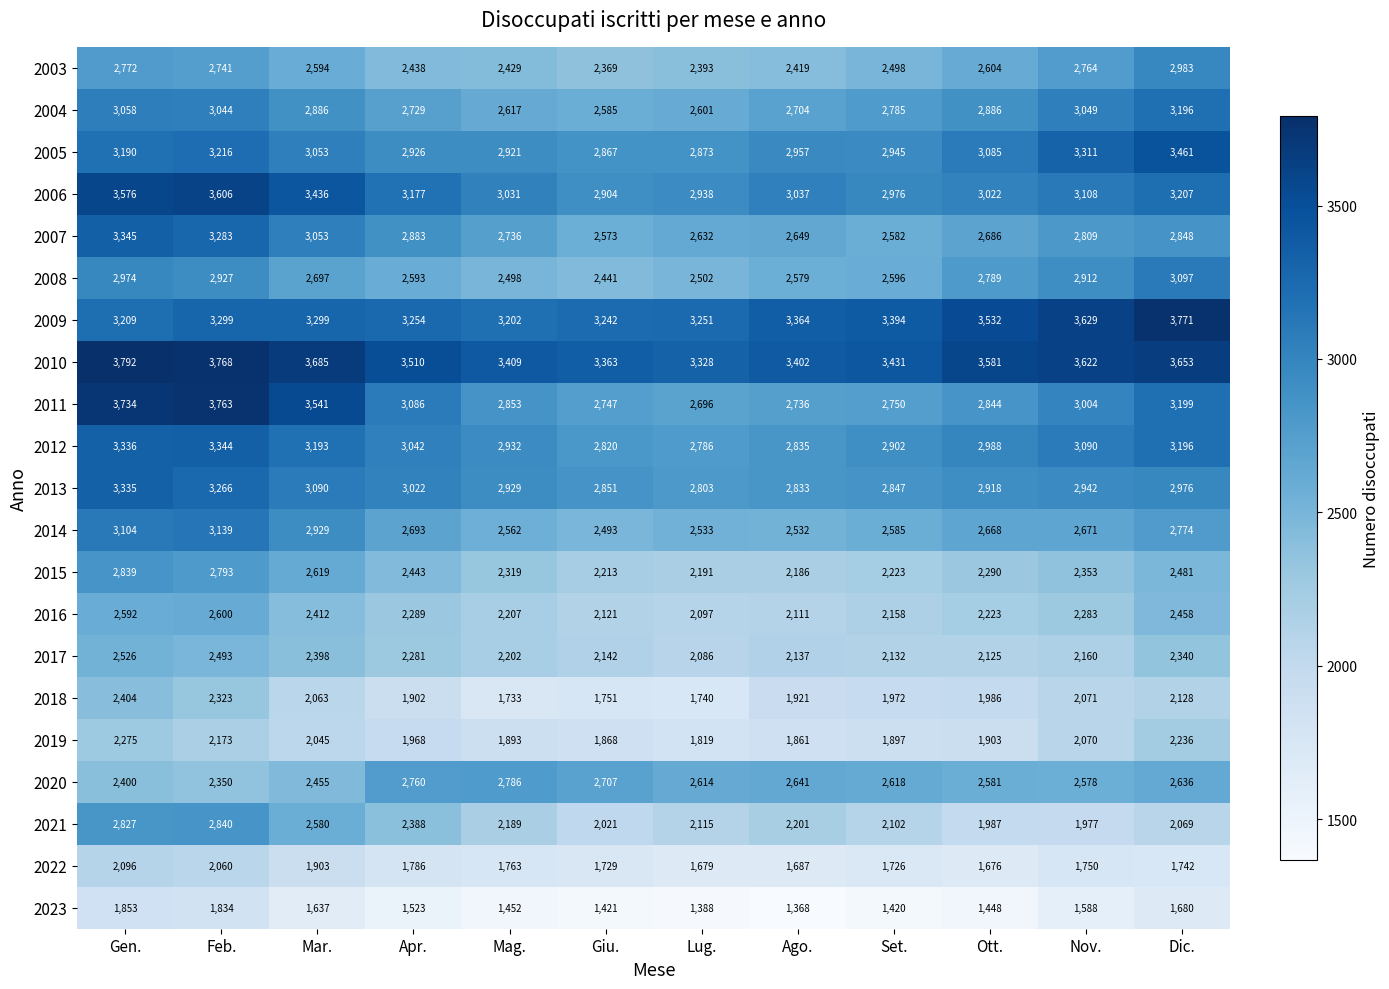

What is the sum of the 2013 values at Apr. and Set.?

5869